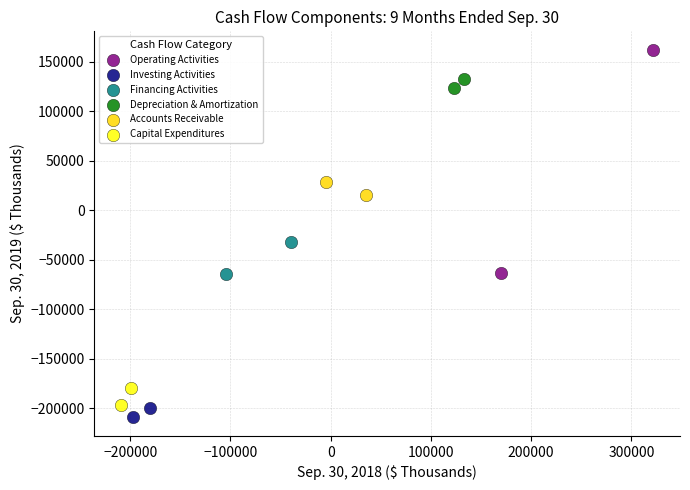

Which series has the largest Y range (max minus min)?

Operating Activities